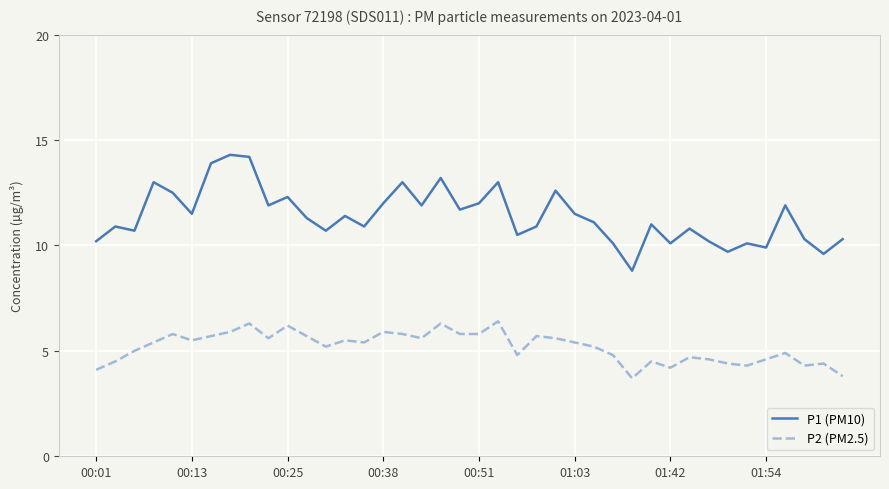

What is the difference between the second highest and minimum values in the P2 (PM2.5) series?

2.6